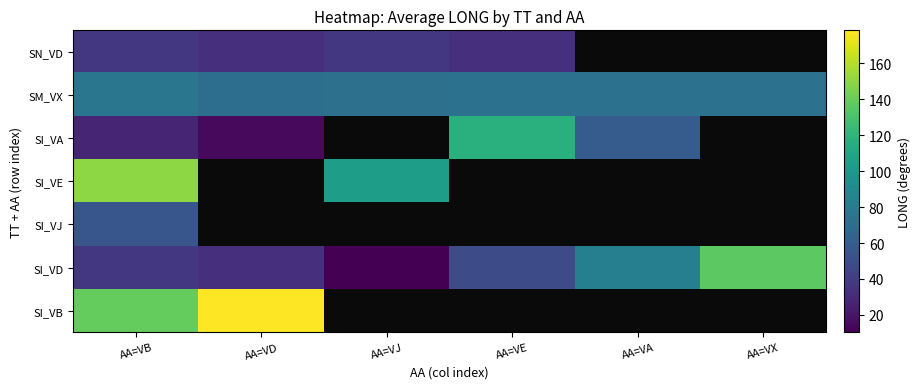

What is the total value across all series at AA=VB?

523.0